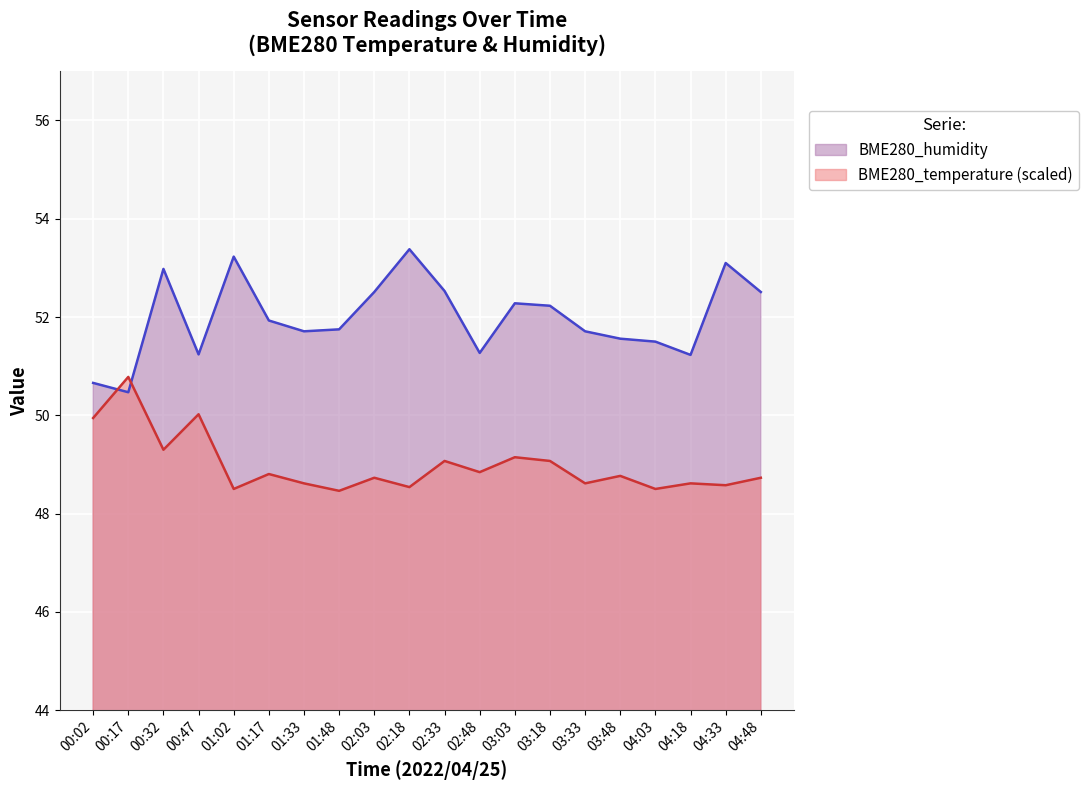

What position from the right is 03:03?

8